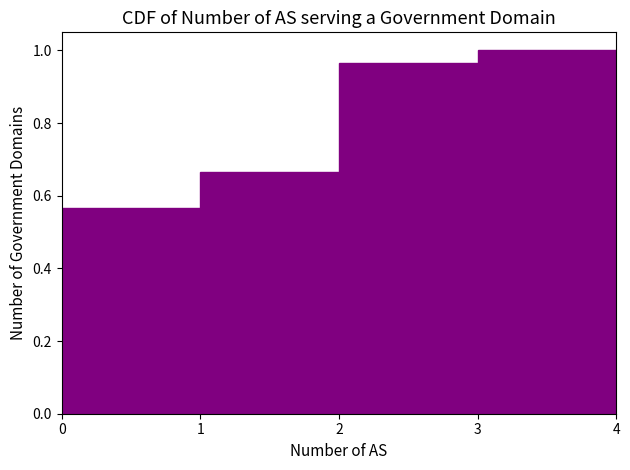

Over which range of the x-axis is the bar tallest?

3 to 4